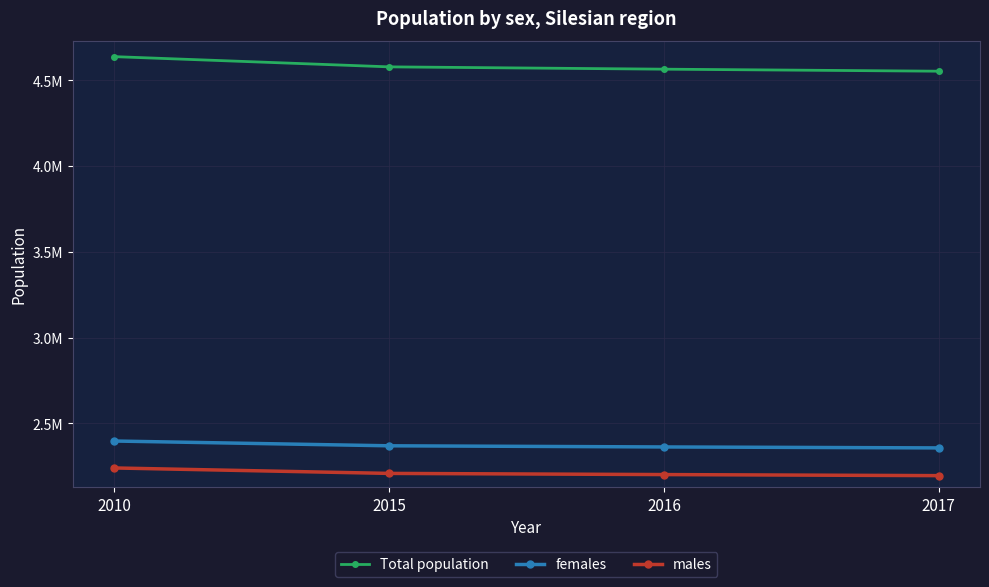

Does the chart have visible grid lines?

Yes